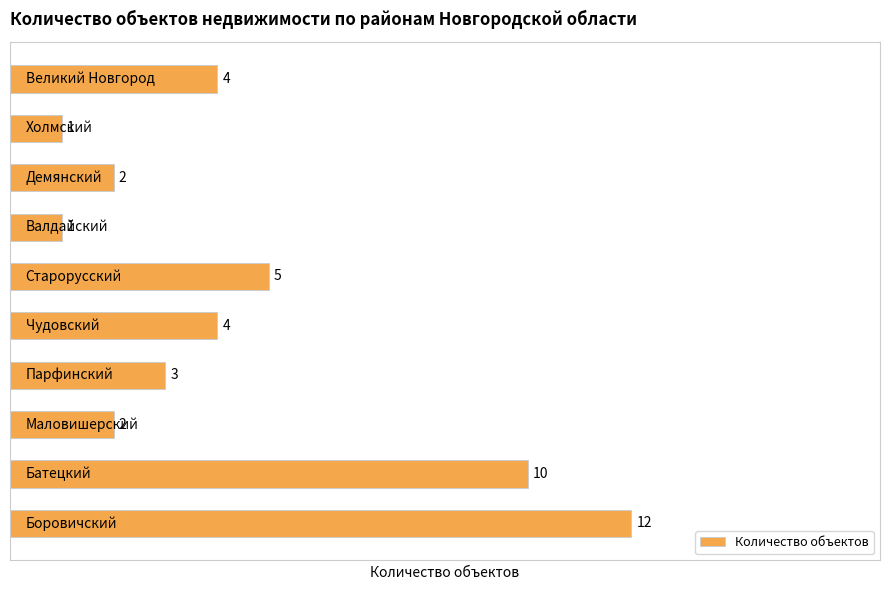

What is the maximum value shown in the chart?

12